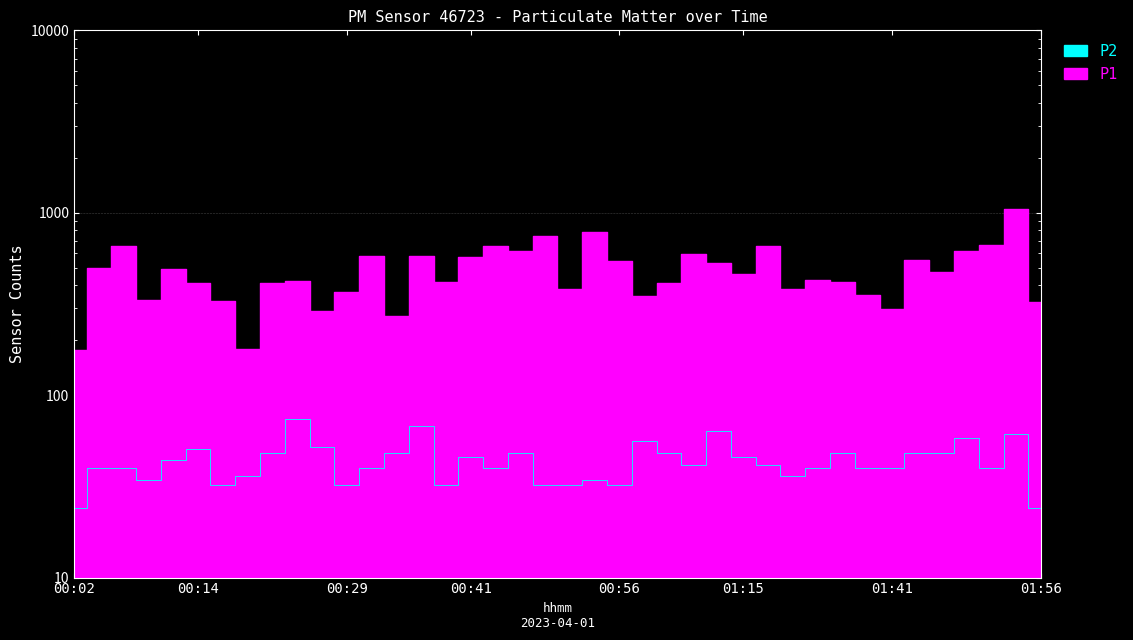

What position from the left is 00:31?

13